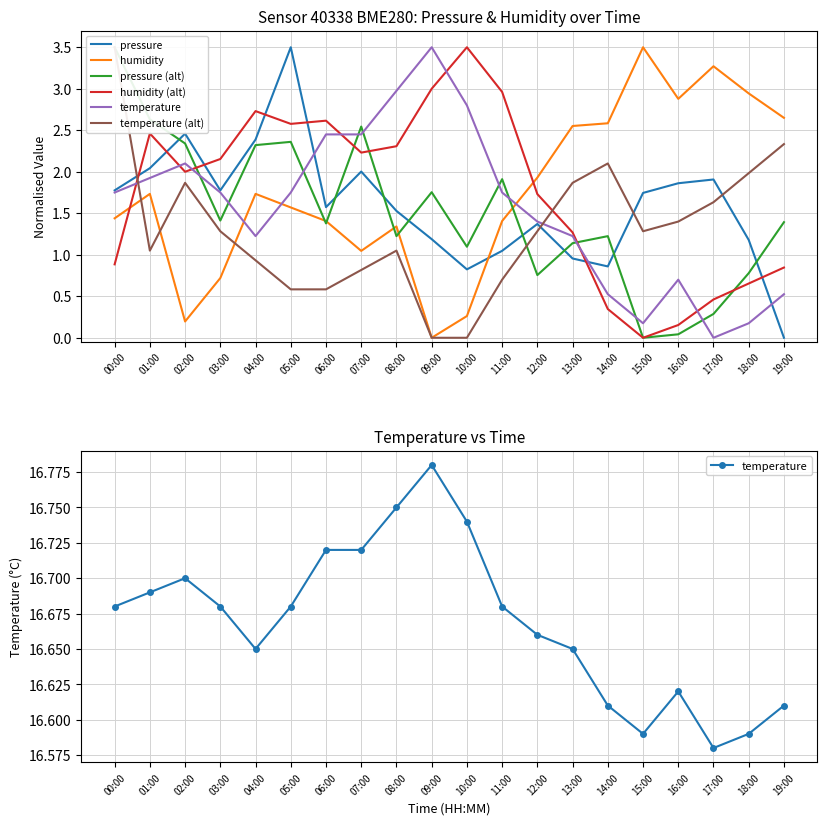

True or false: temperature and temperature (alt) cross at least once.

False